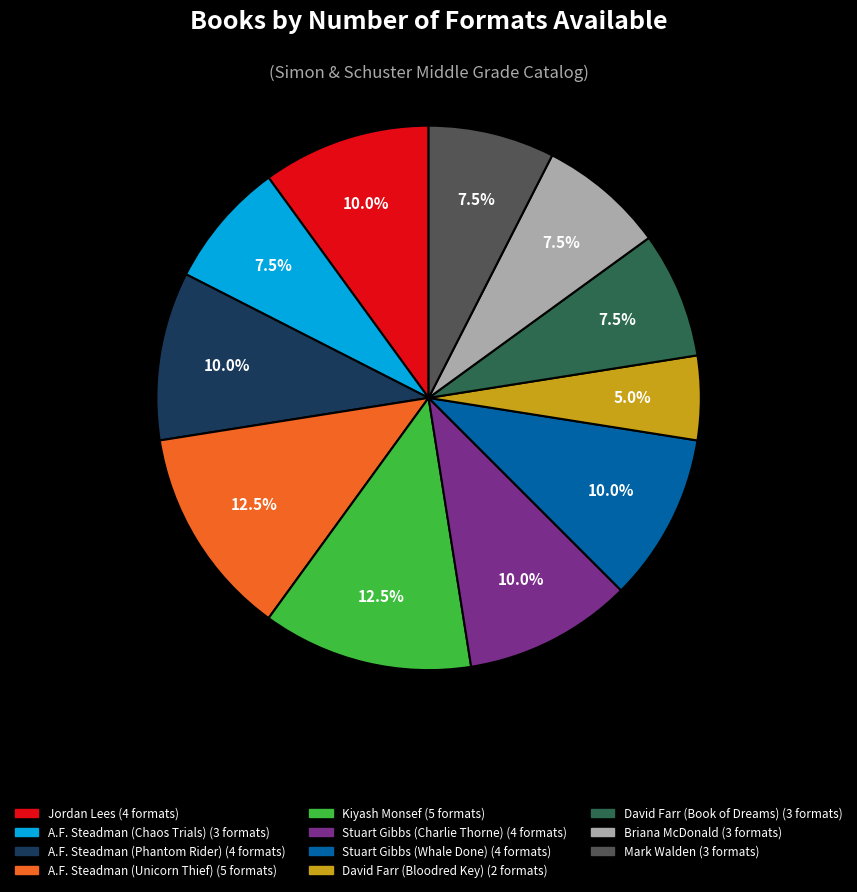

Is there a majority slice in this chart?

No